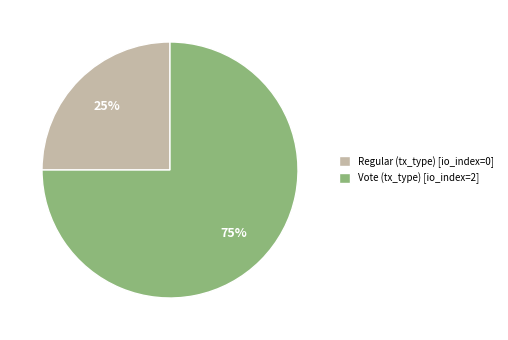

To the nearest percent, what is the combined percentage of Vote (tx_type) [io_index=2] and Regular (tx_type) [io_index=0]?

100%